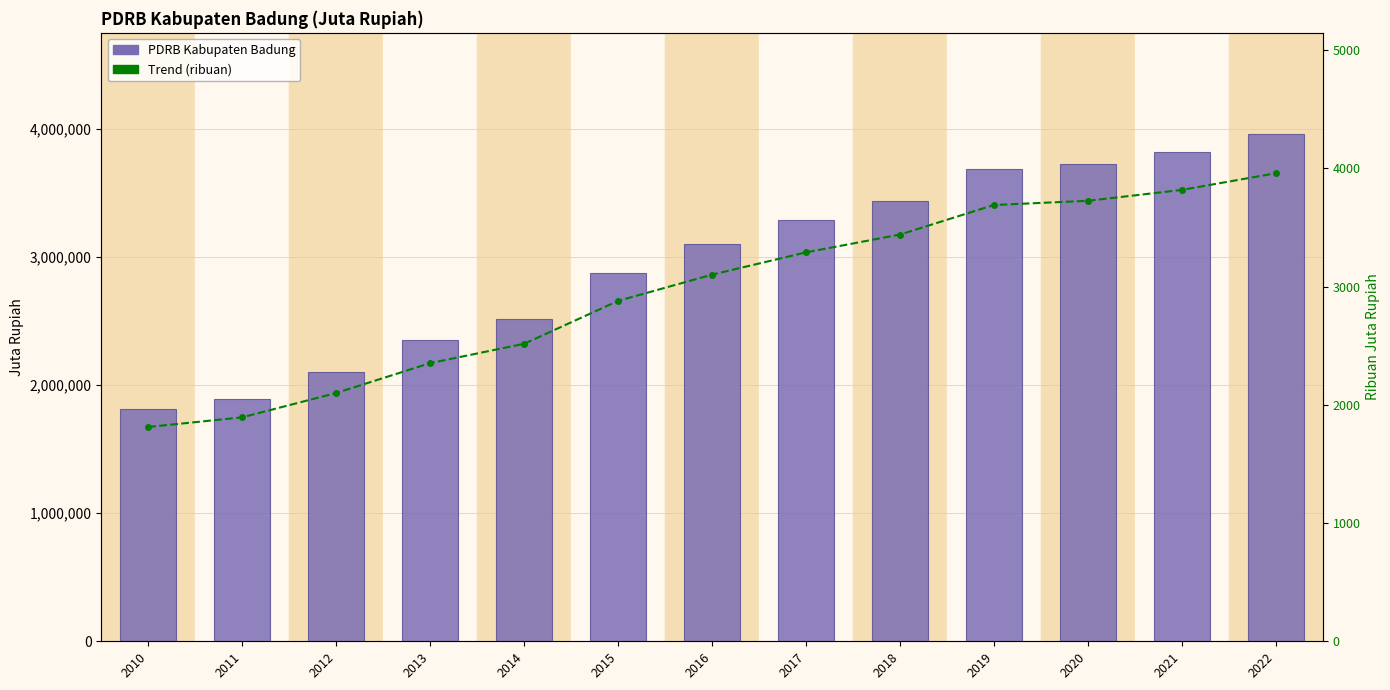

The value of Trend (ribuan) at 2018 is 3440.2. True or false?

True